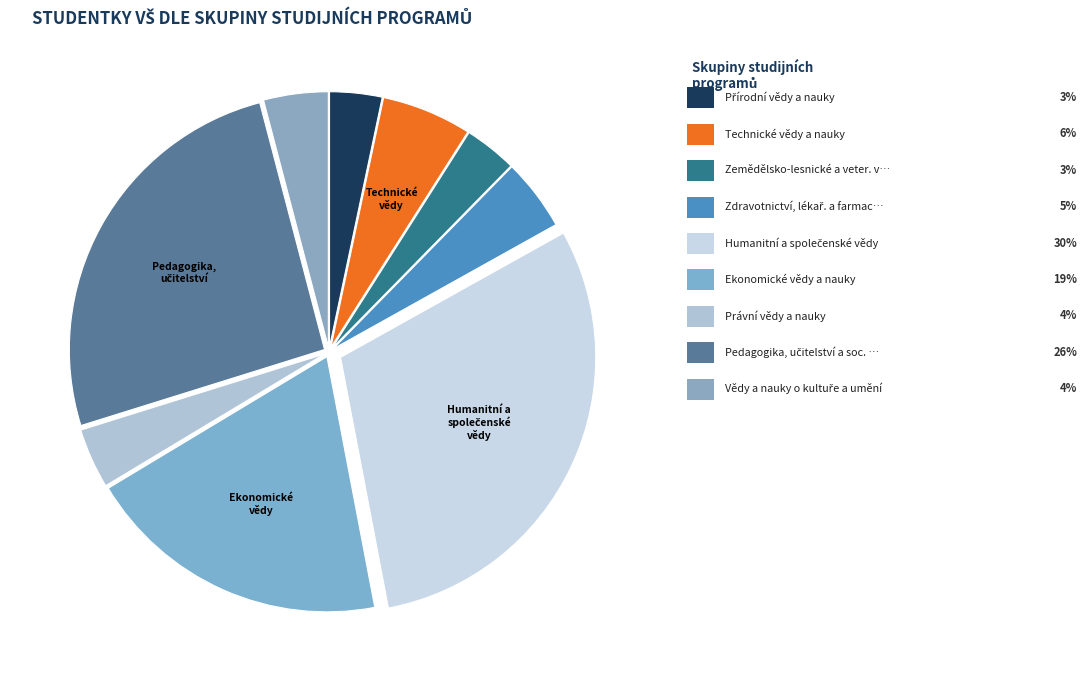

Is there any slice that represents more than half of the pie?

No